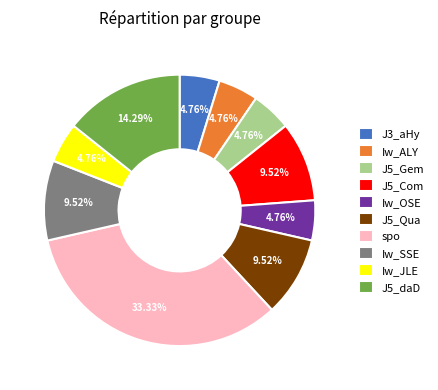

Is there a majority slice in this chart?

No